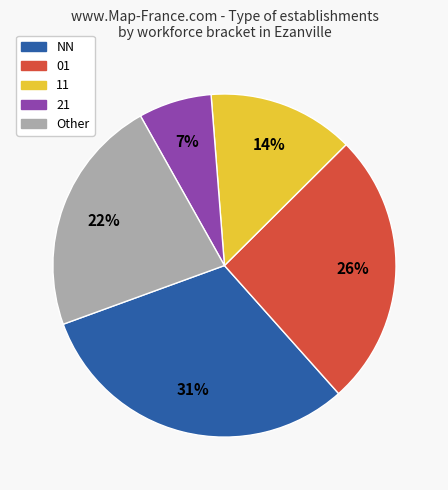

Which category has the smallest portion of the pie?

21